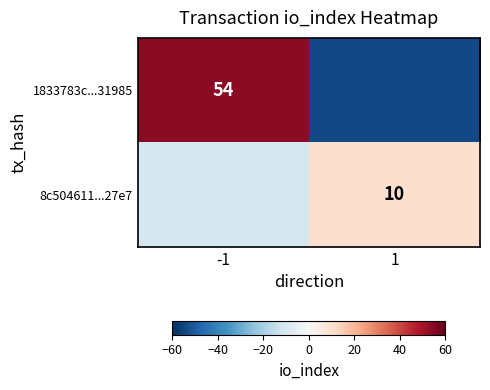

True or false: 8c504611...27e7 has a value of 10 at 1.

True